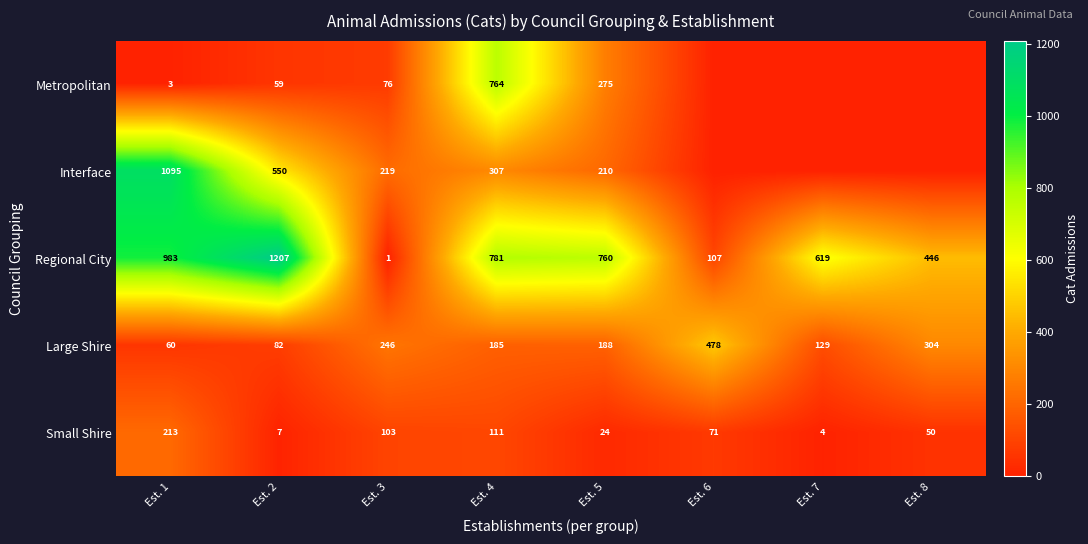

Between Est. 6 and Est. 5, which is larger?

Est. 5